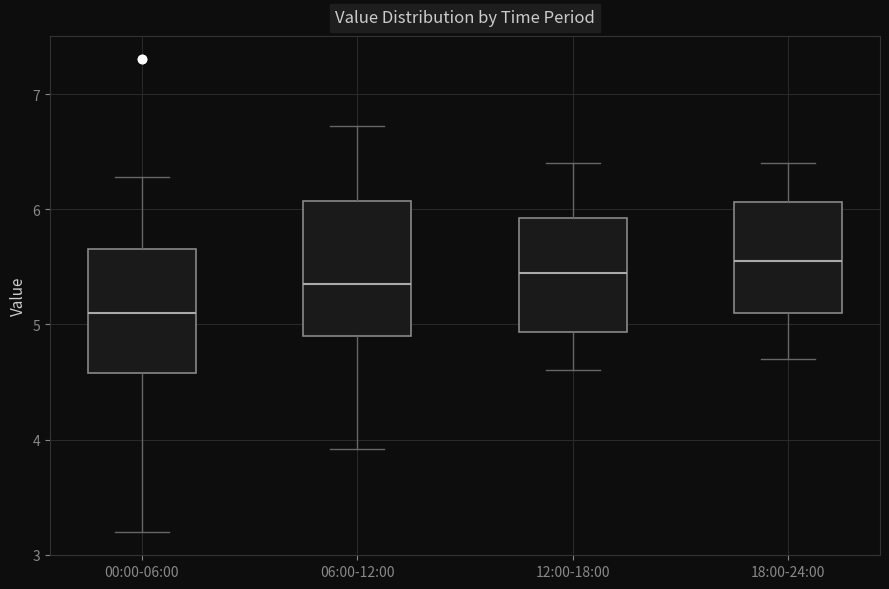

Where is the upper edge of the box for 18:00-24:00 on the y-axis? The values are not printed on the chart, so give them approximately, as read against the axis.

6.1